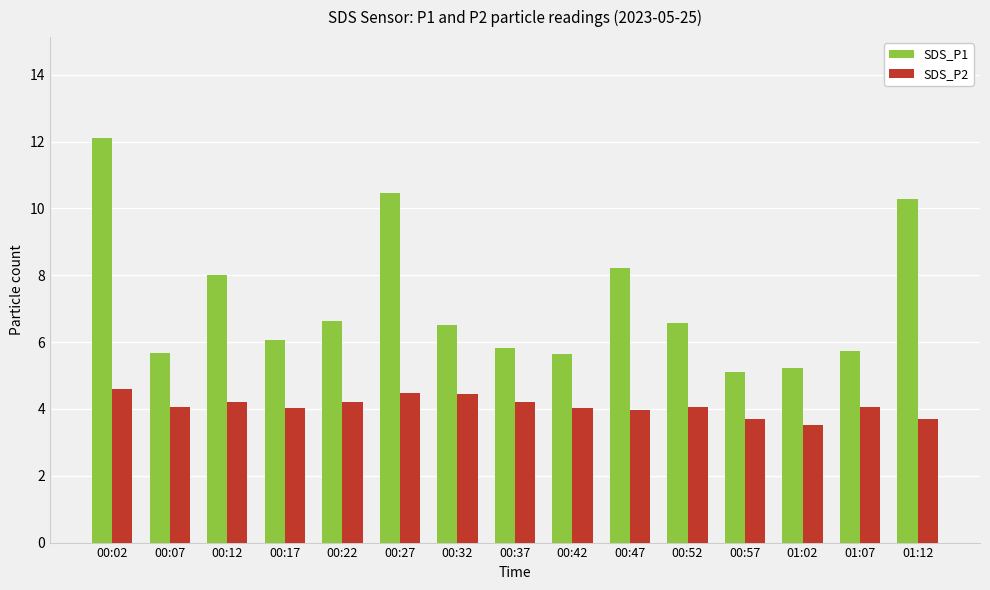

Which series has the largest range (max minus min)?

SDS_P1